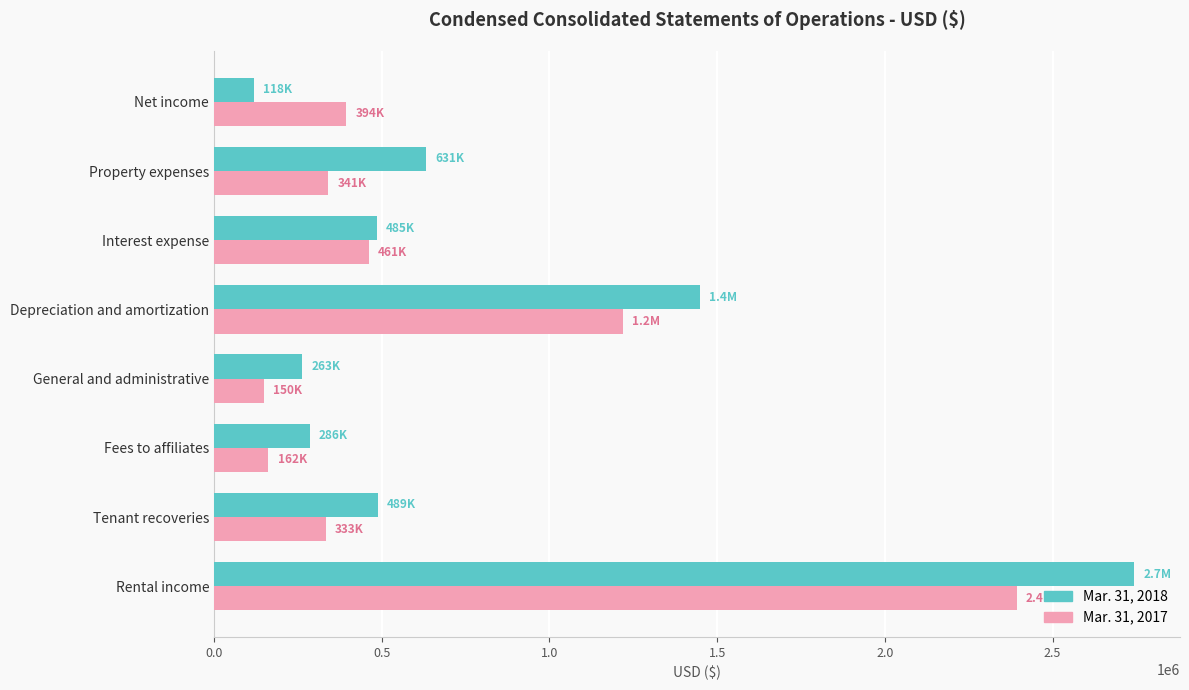

What are all the series names shown in the legend?

Mar. 31, 2018, Mar. 31, 2017